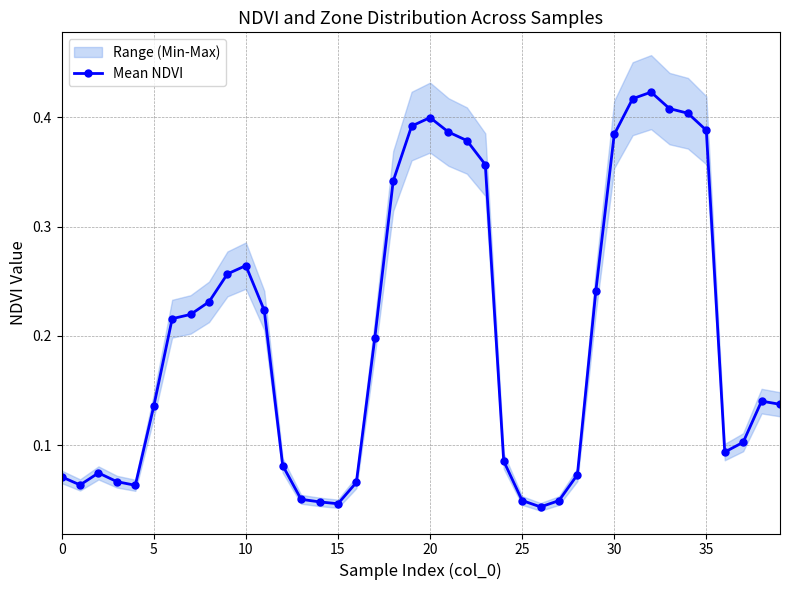

How many data points does each series have?

40